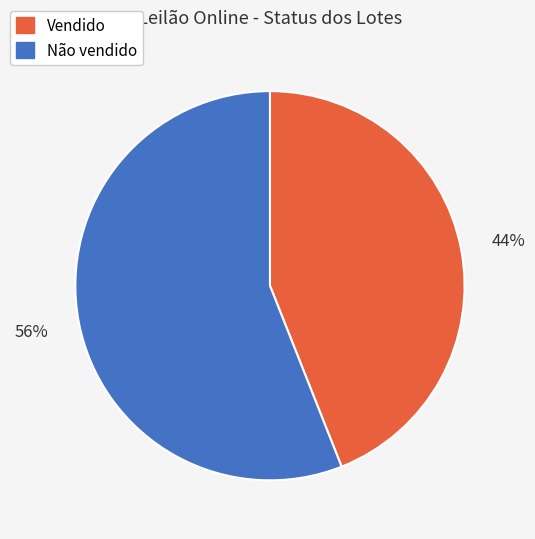

Which has a higher value, Não vendido or Vendido?

Não vendido